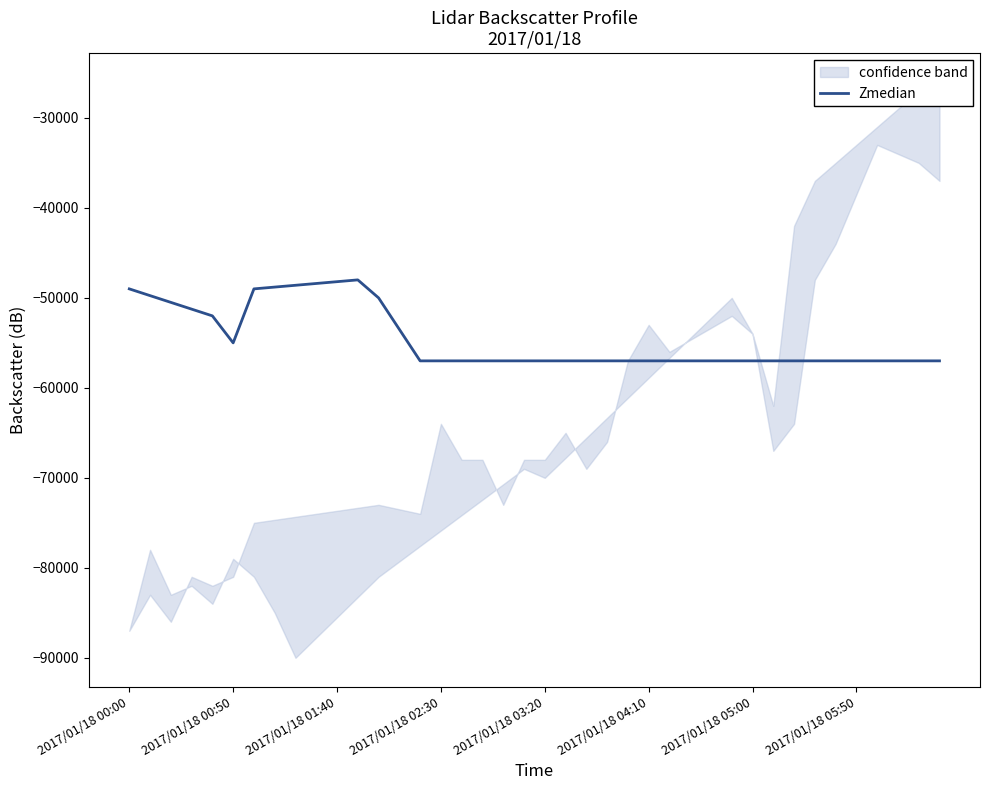

What is the lowest value of the Zmedian series?

-57000.0